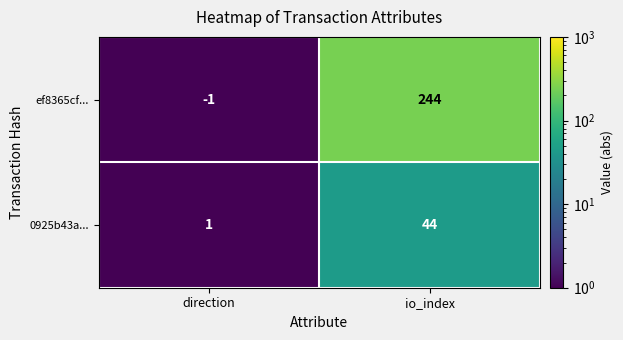

Which category has the highest value in the 0925b43a... series?

io_index